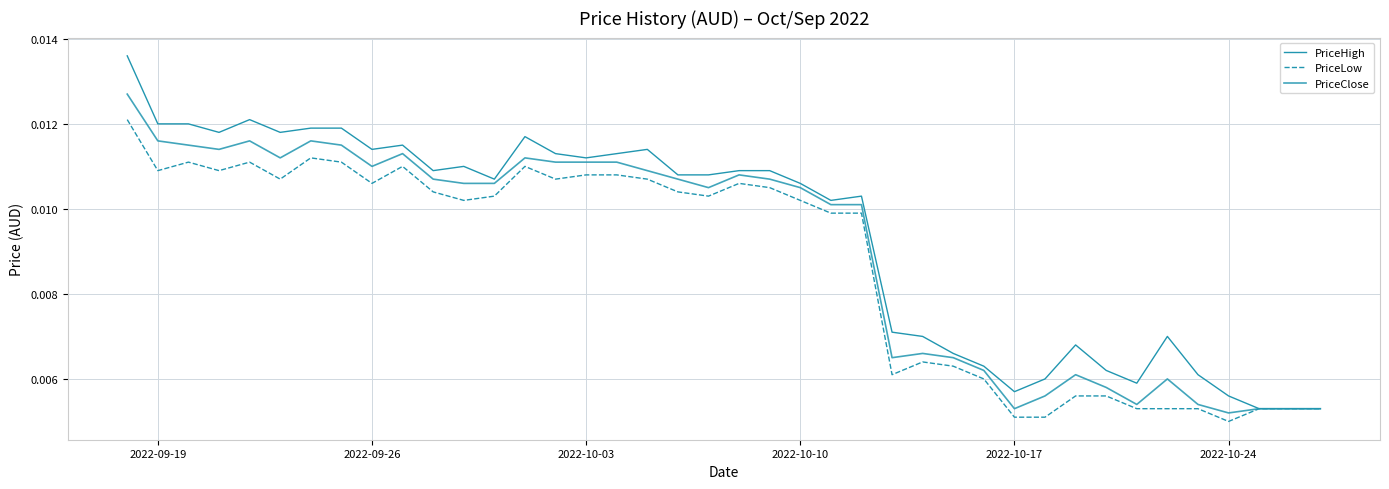

Does the chart display data point markers on the line(s)?

No